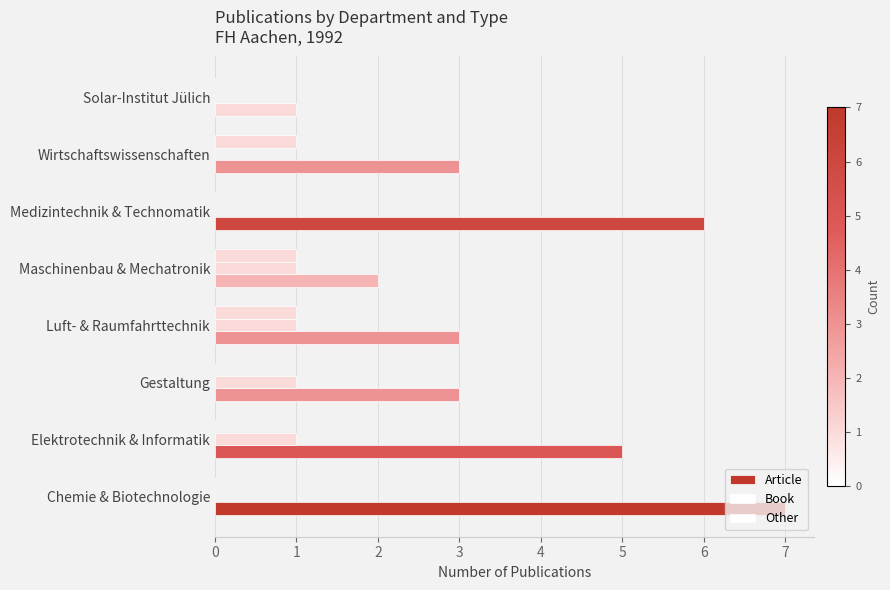

Count the number of categories in the chart.

8